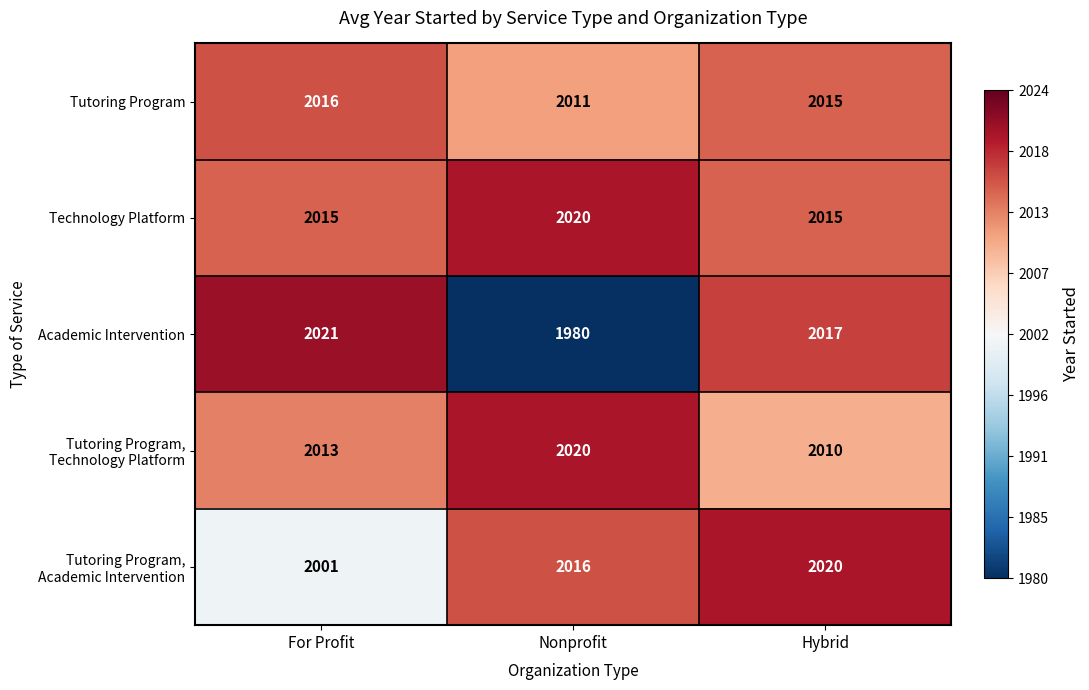

What is the total value across all series at Nonprofit?

10047